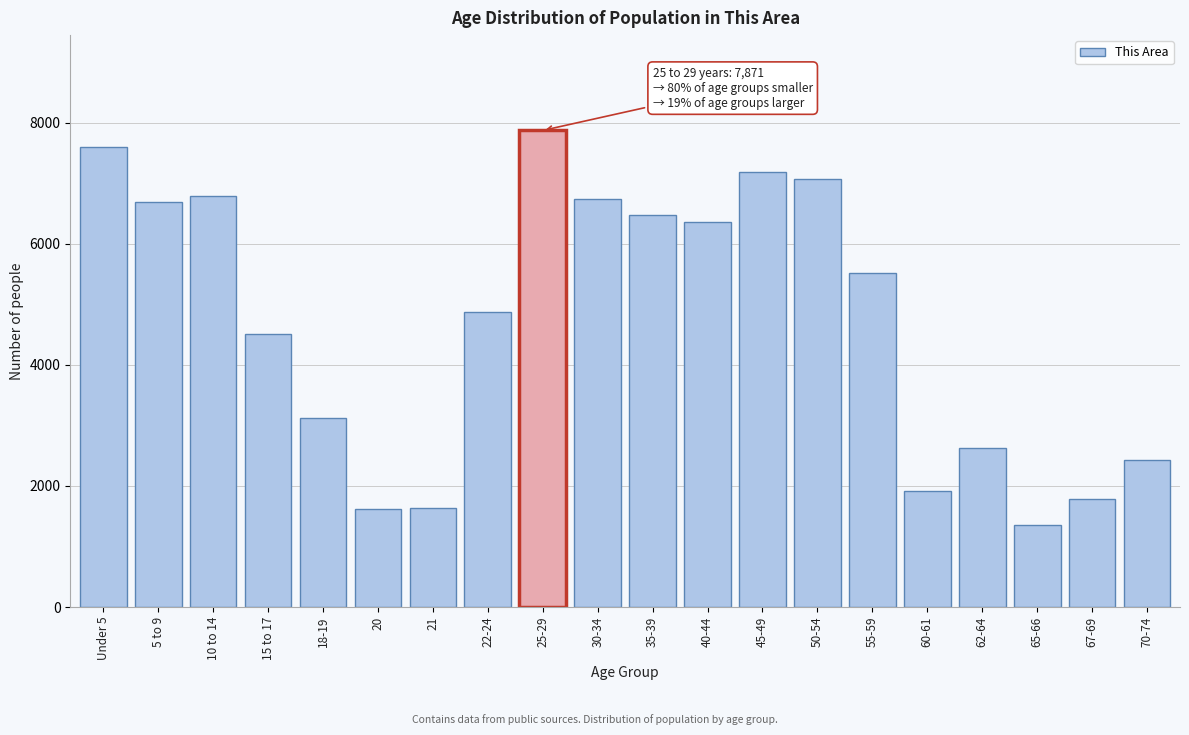

What is the difference between the second highest and second lowest values?

5972